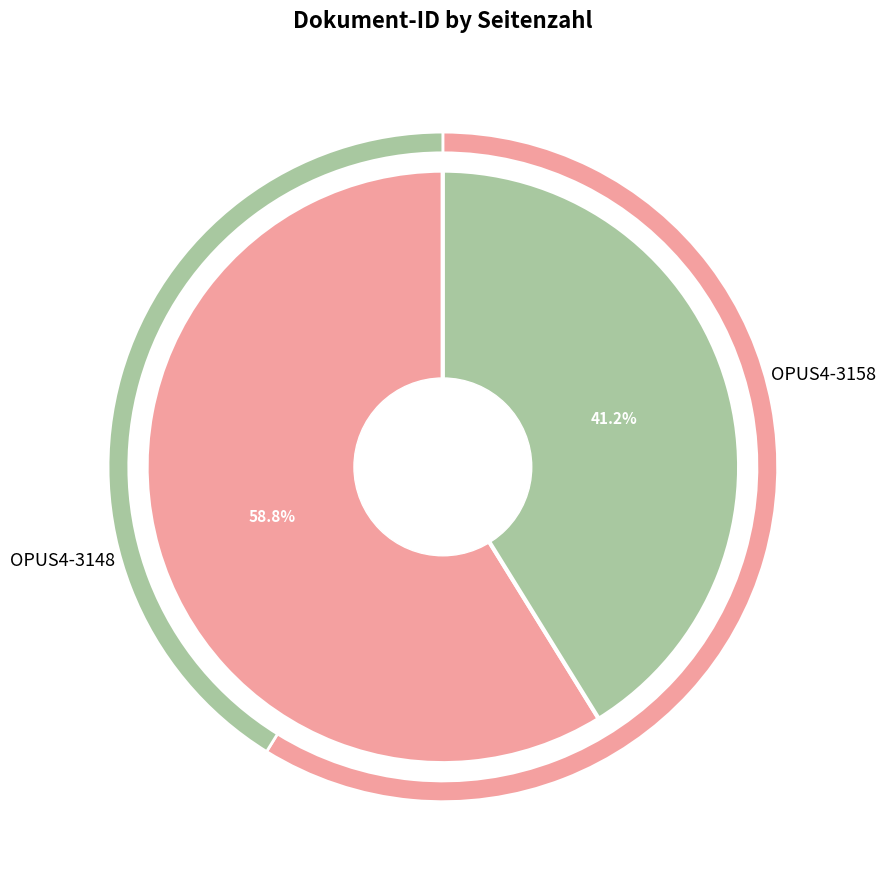

To the nearest percent, what is the difference between the largest and smallest slice percentages?

18%